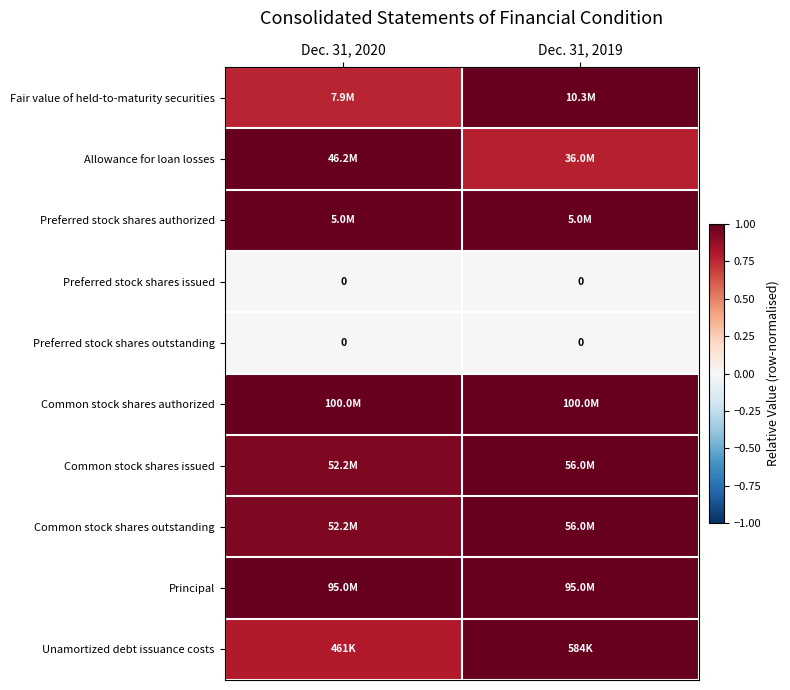

Which category has the lowest value across all series?

Dec. 31, 2020